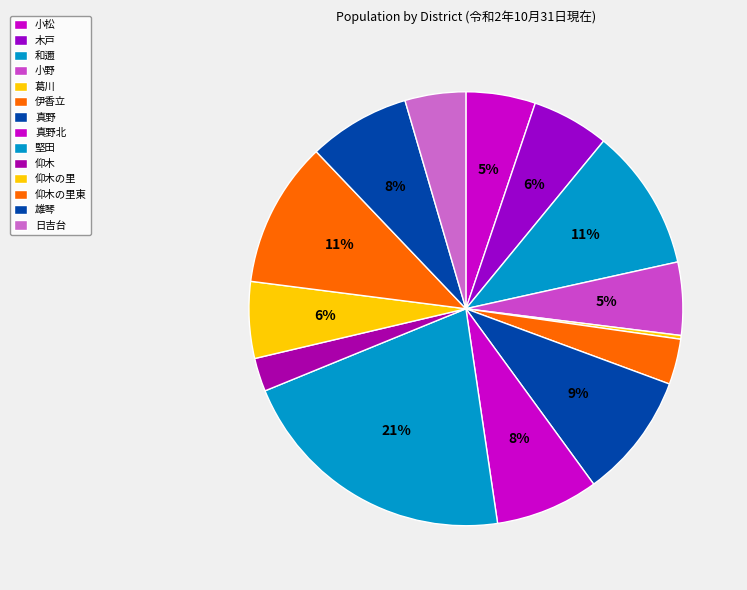

To the nearest percent, what portion does 伊香立 represent?

3%